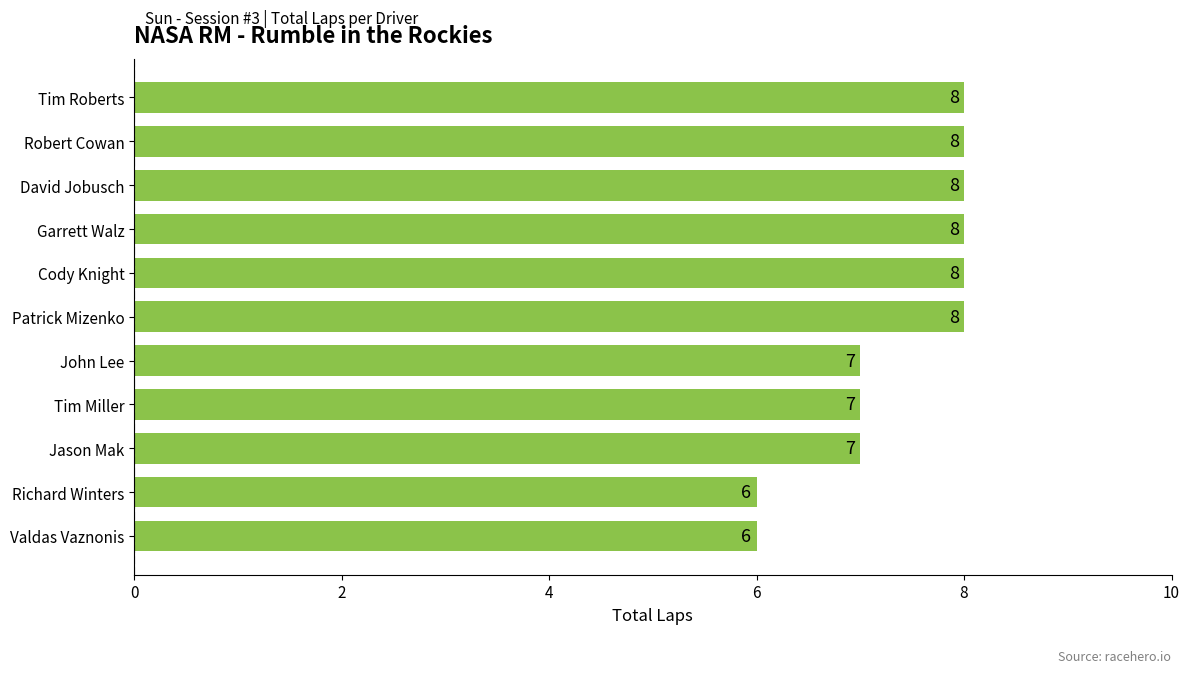

What is the greatest value displayed?

8